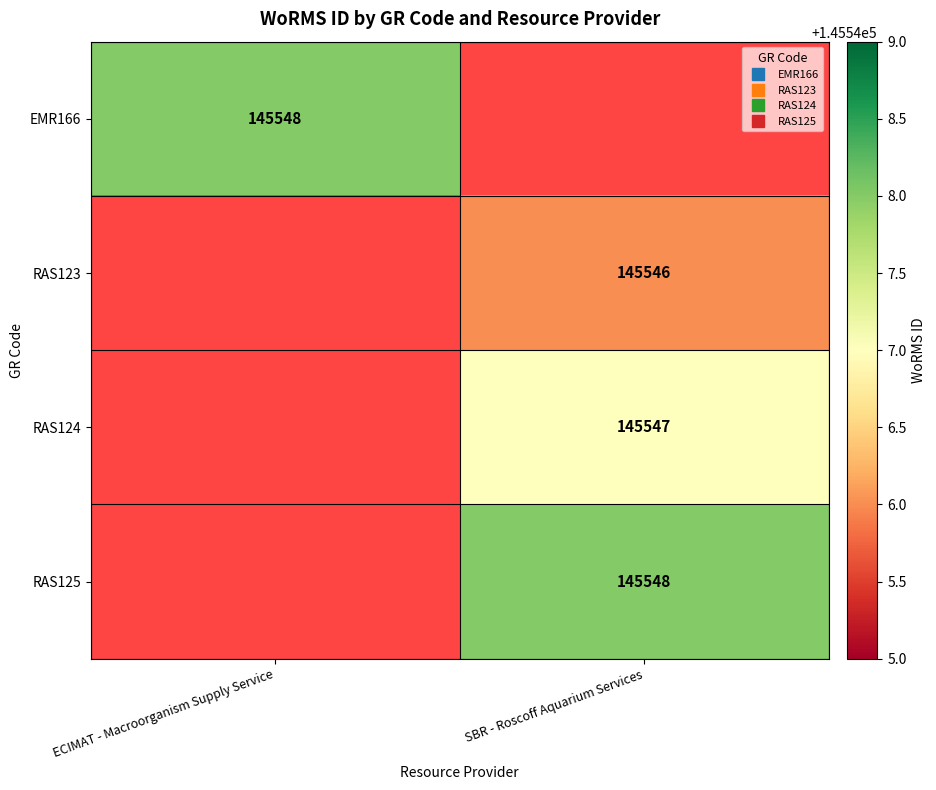

At which label does RAS123 reach its minimum?

ECIMAT - Macroorganism Supply Service